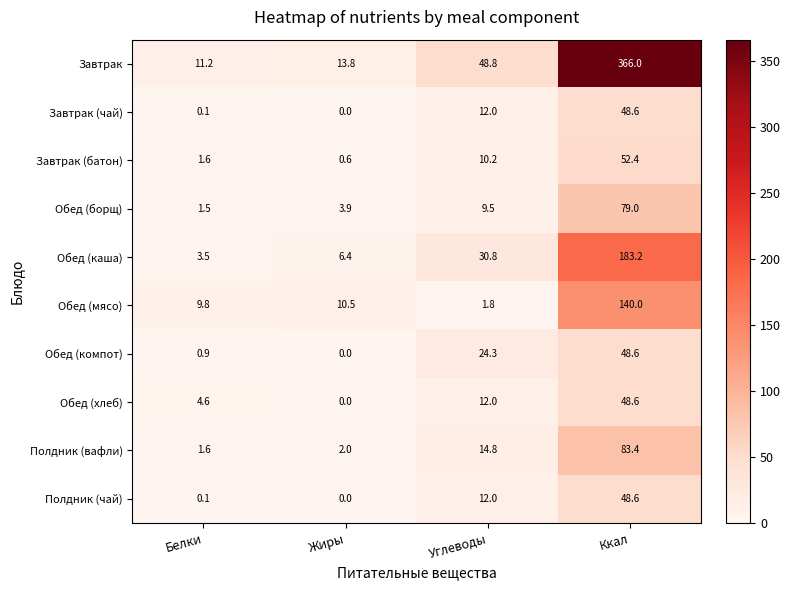

What is the total value across all series at Ккал?

1098.4